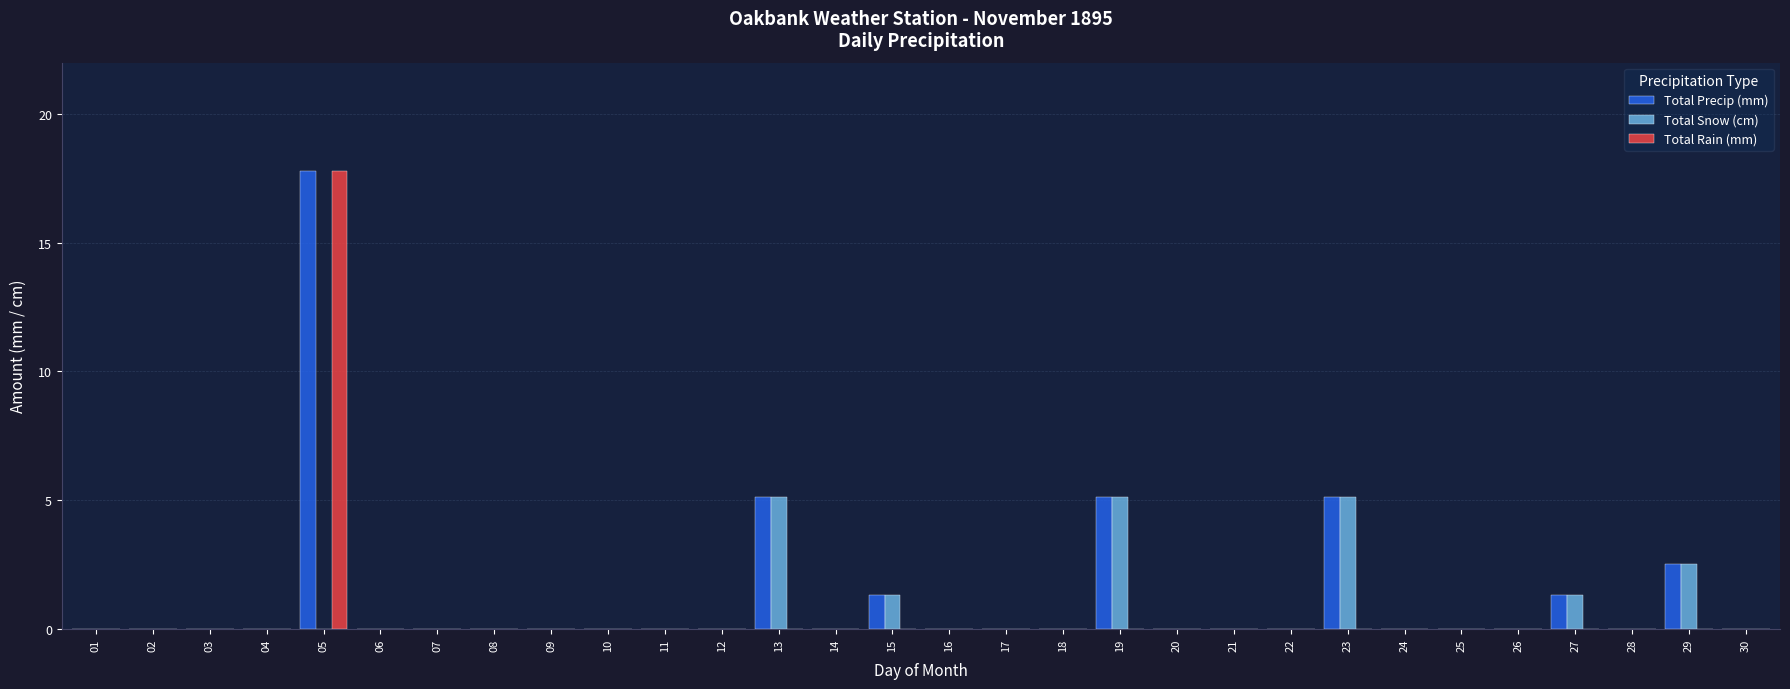

How many distinct data groups are displayed?

3